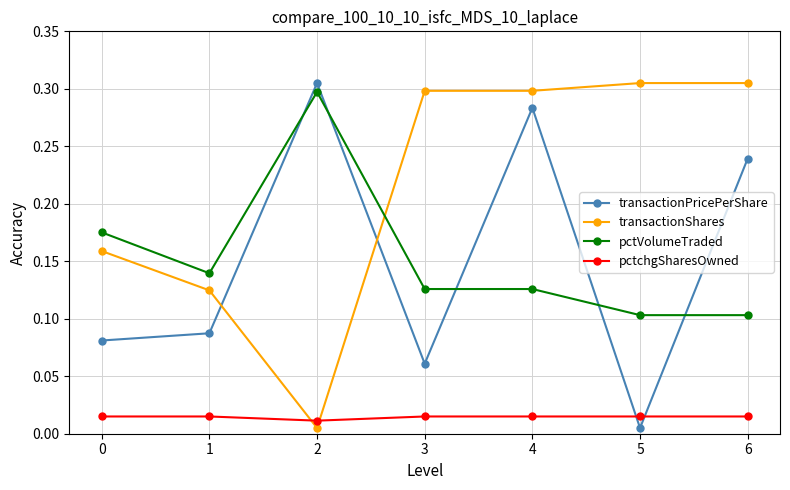

At which category is the sum across all series the highest?

4